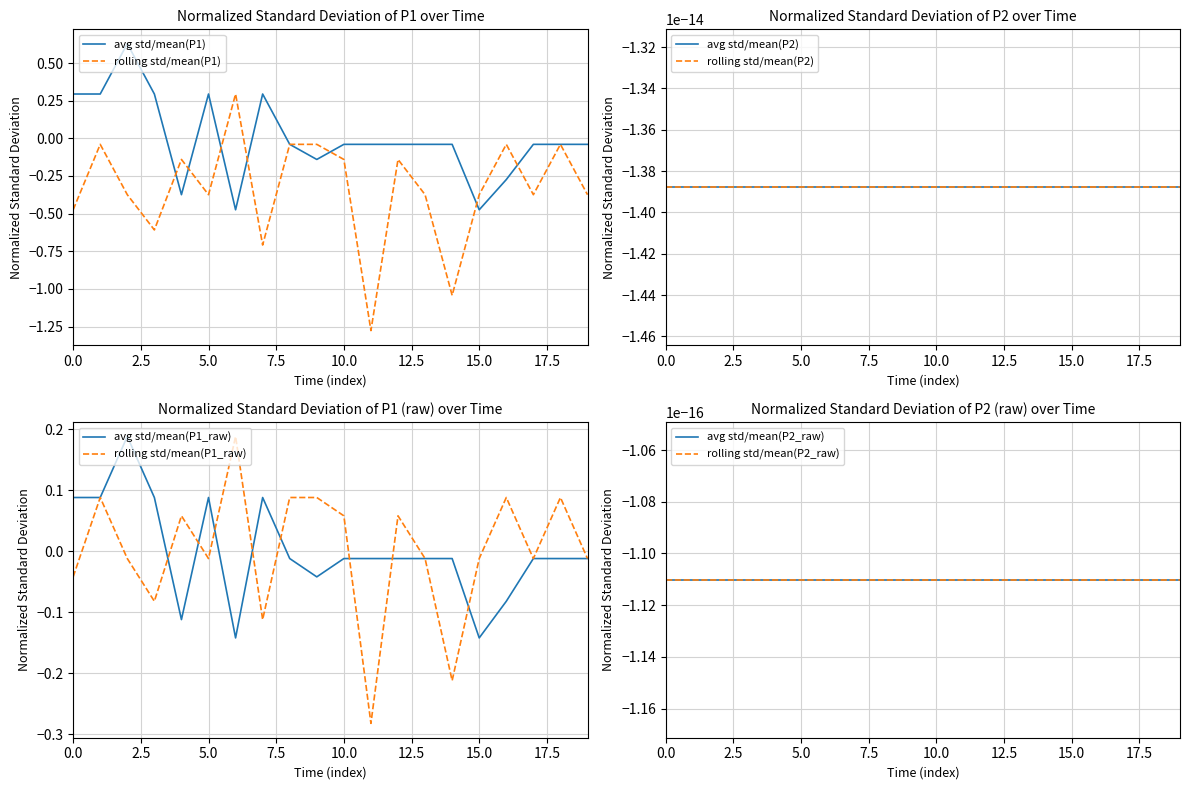

What is the difference between the maximum and minimum values in the avg P1 series?

1.1